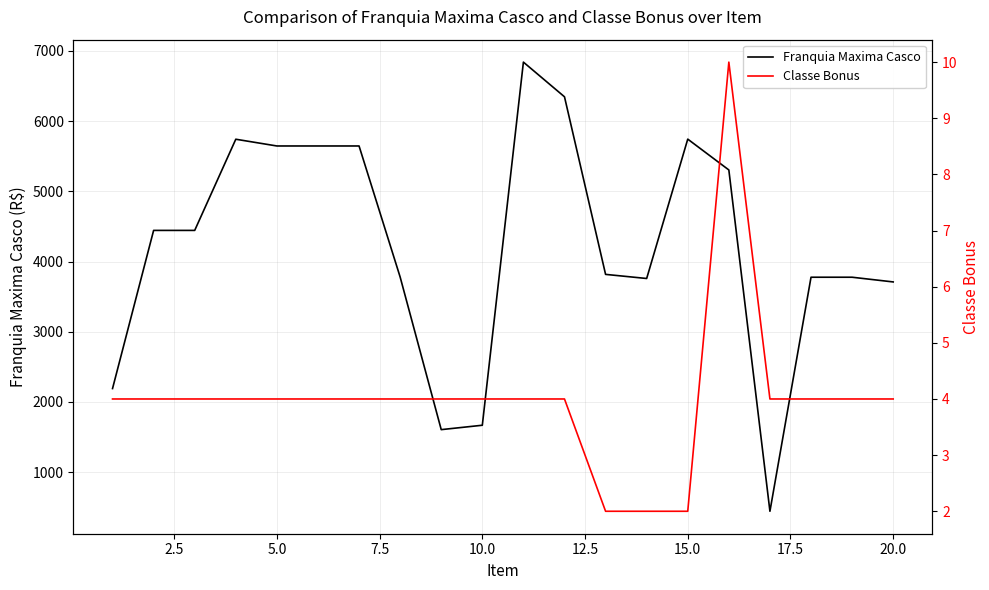

At how many categories does at least one series exceed 585?

19